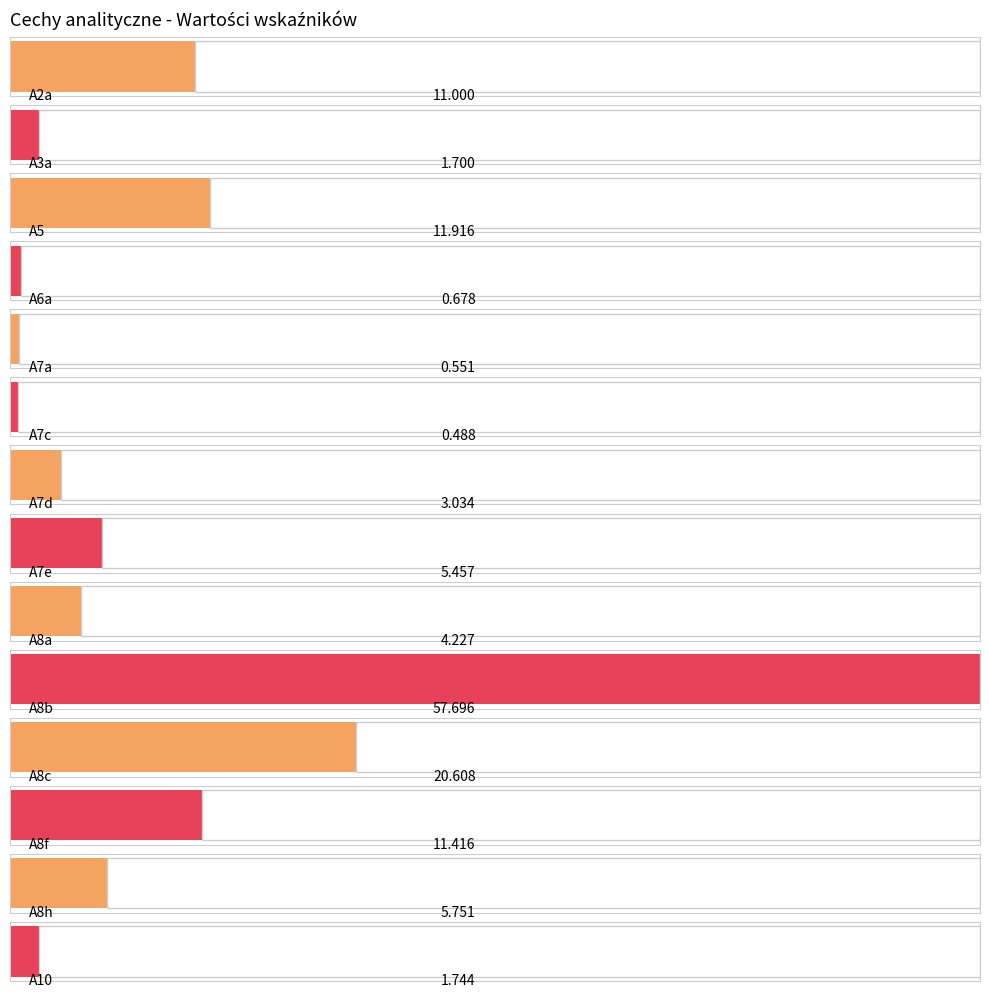

Which category has the highest value across all series?

A8b